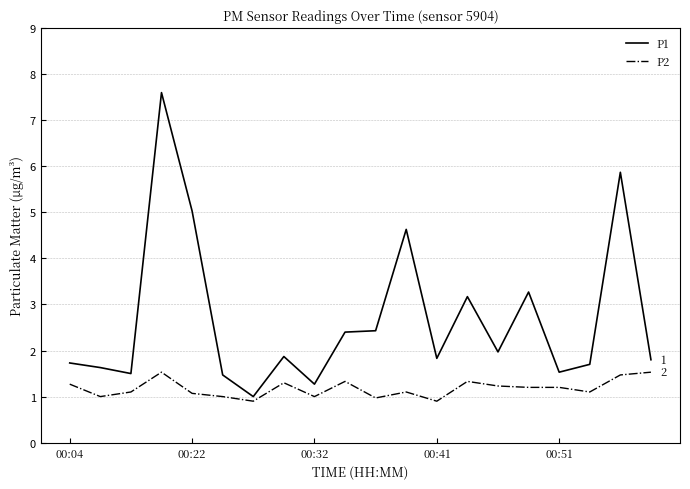

What is the minimum value shown in the chart?

0.9